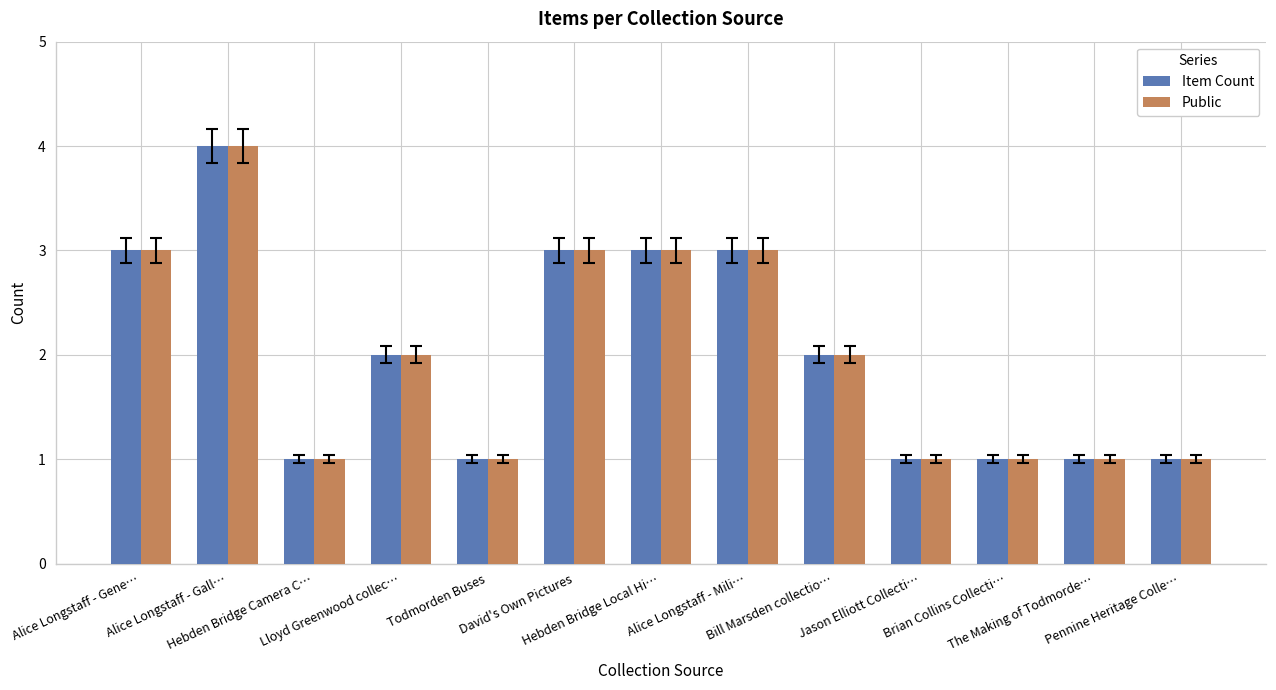

What is the difference between the maximum and minimum values in the Public series?

3